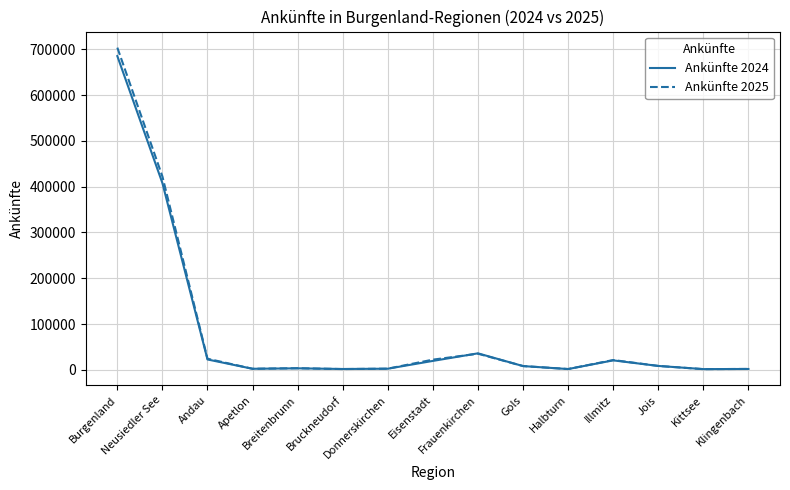

What is the sum of the Ankünfte 2024 values at Jois and Eisenstadt?

27923